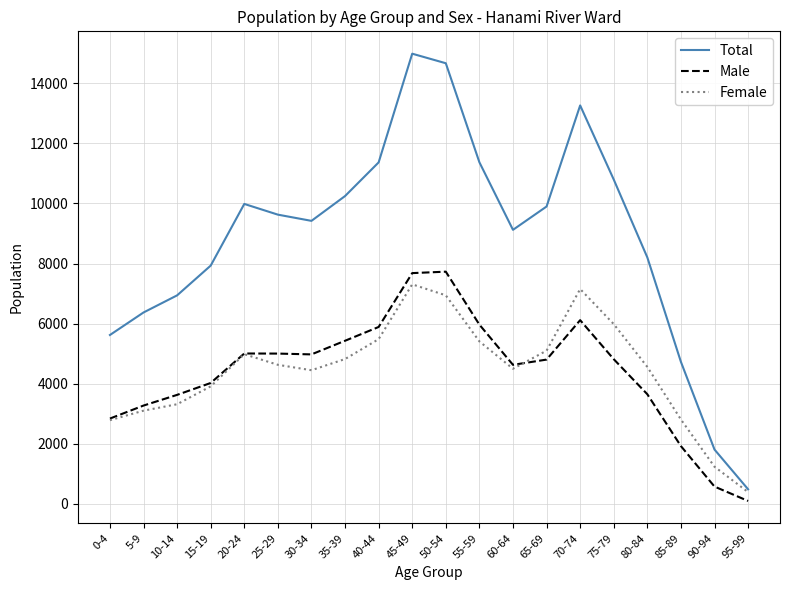

Which series has the widest spread of values?

Total